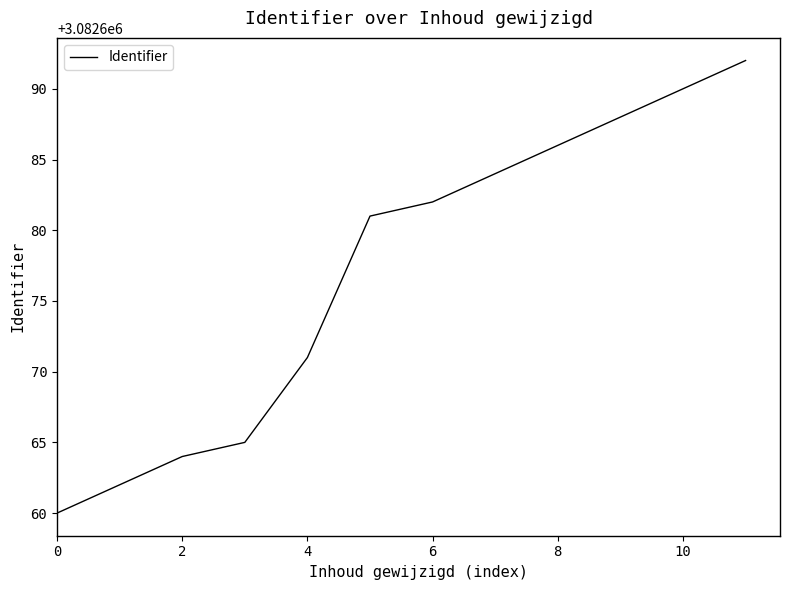

What is the maximum value shown in the chart?

3082692